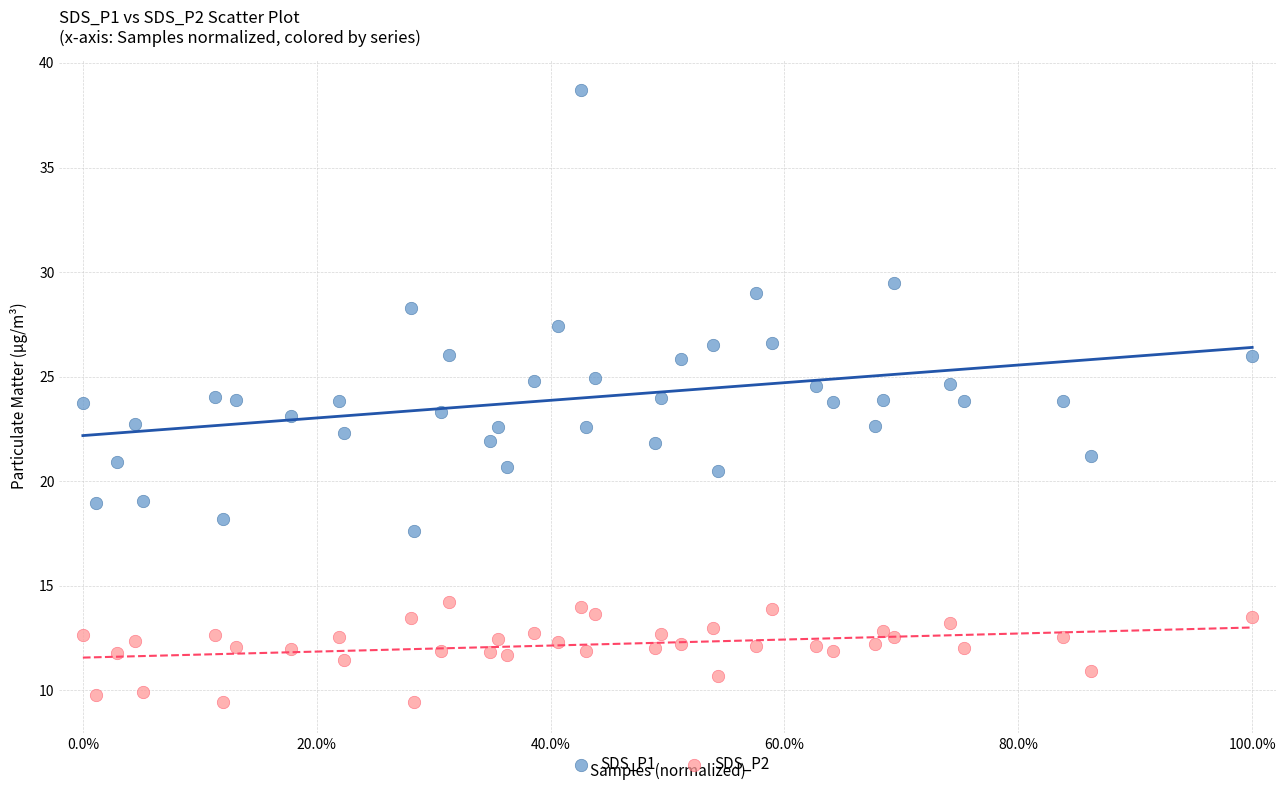

Which series reaches the maximum Y coordinate?

SDS_P1